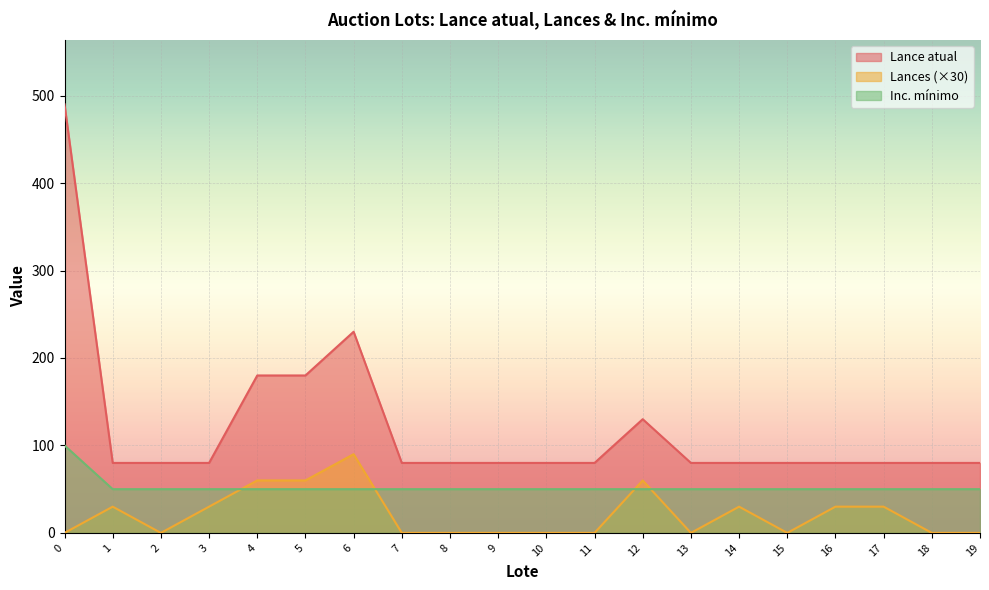

True or false: Lance atual and Inc. minimo intersect in this chart.

False